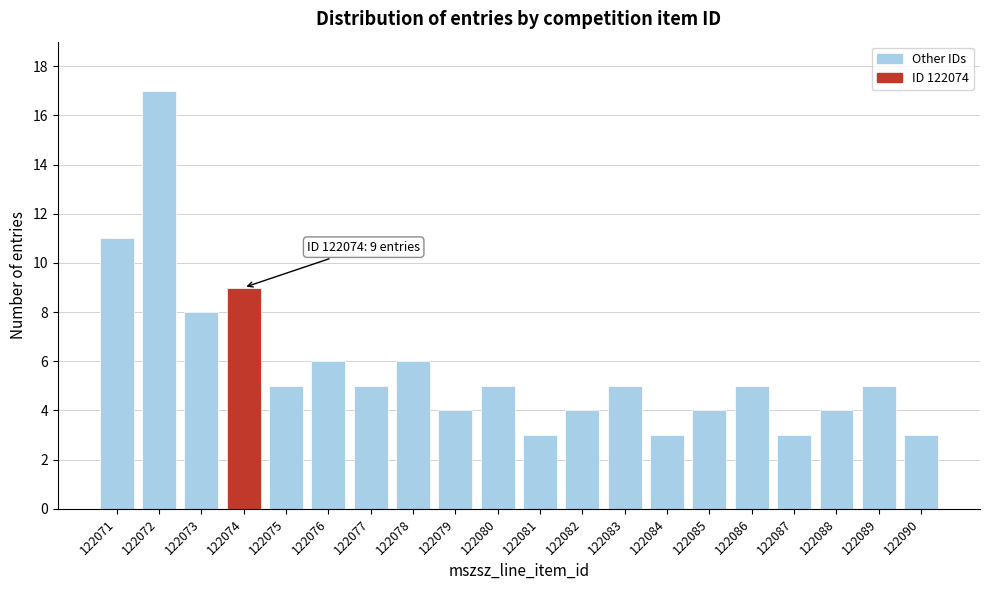

Reading left to right, extract all data points from this chart.

11	17	8	9	5	6	5	6	4	5	3	4	5	3	4	5	3	4	5	3